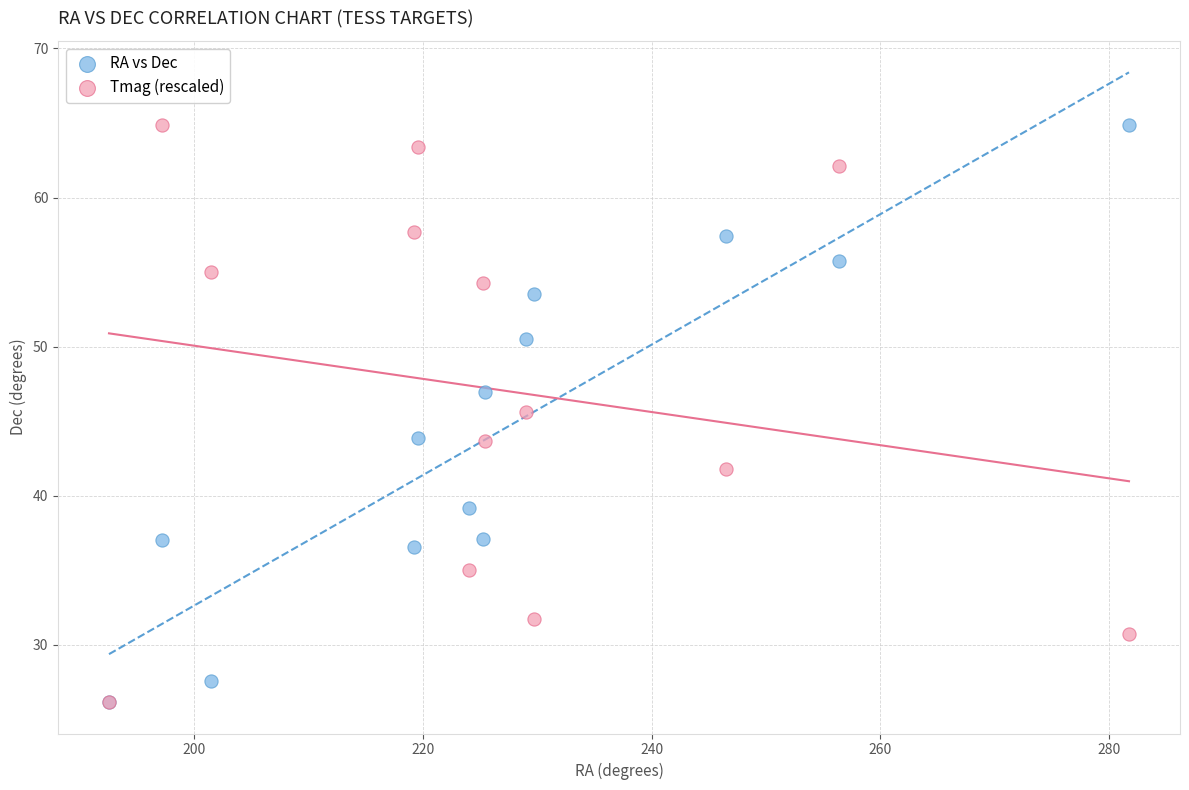

In the Tmag (rescaled) series, what Y value is closest to 45?

45.6